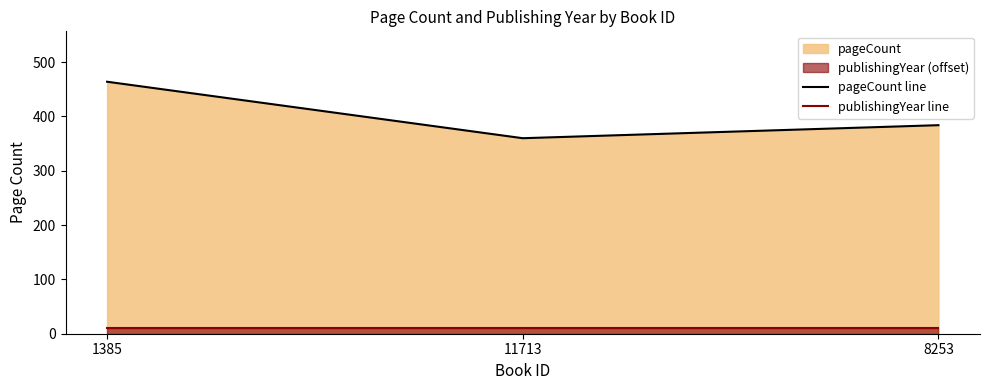

What is the value of the publishingYear line point at the 2nd from the left?

10